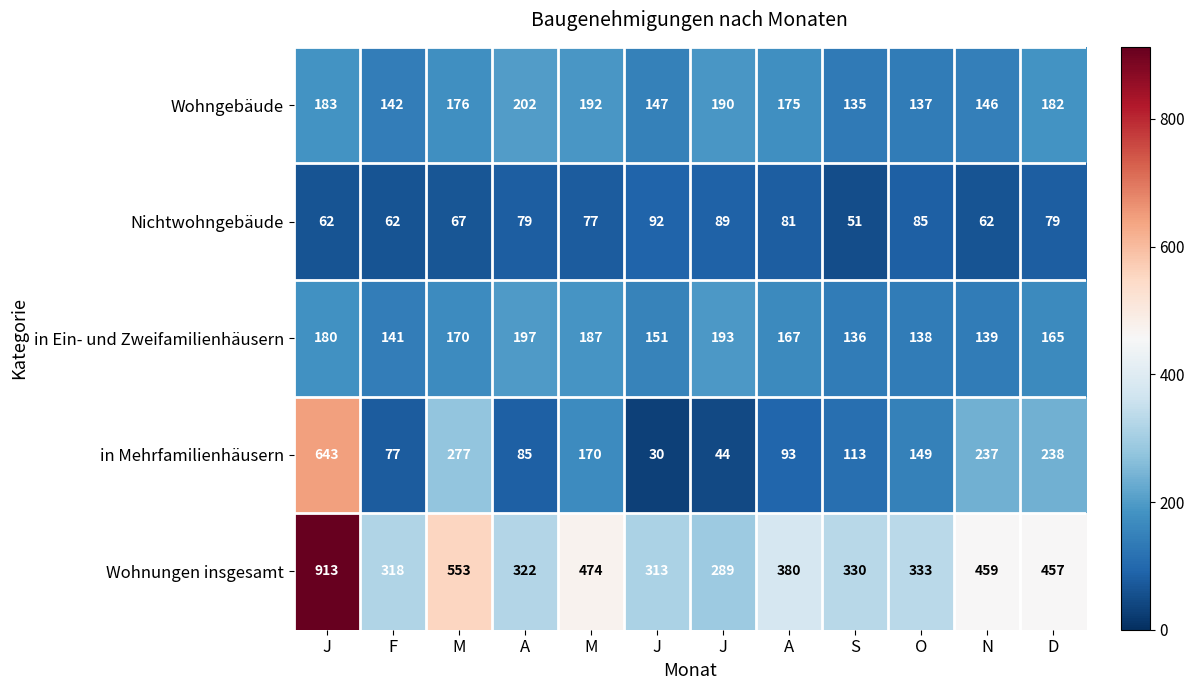

Reading left to right, extract all data points from this chart.

Wohngebäude: J=183	F=142	M=176	A=202	M=192	J=147	J=190	A=175	S=135	O=137	N=146	D=182
Nichtwohngebäude: J=62	F=62	M=67	A=79	M=77	J=92	J=89	A=81	S=51	O=85	N=62	D=79
in Ein- und Zweifamilienhäusern: J=180	F=141	M=170	A=197	M=187	J=151	J=193	A=167	S=136	O=138	N=139	D=165
in Mehrfamilienhäusern: J=643	F=77	M=277	A=85	M=170	J=30	J=44	A=93	S=113	O=149	N=237	D=238
Wohnungen insgesamt: J=913	F=318	M=553	A=322	M=474	J=313	J=289	A=380	S=330	O=333	N=459	D=457